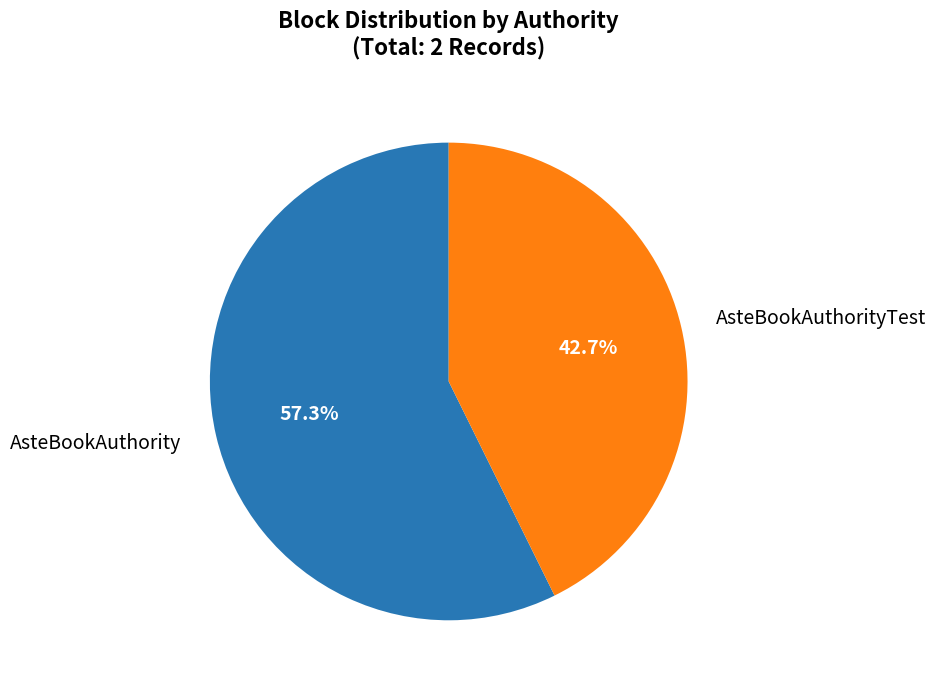

Count the number of slices in the pie.

2